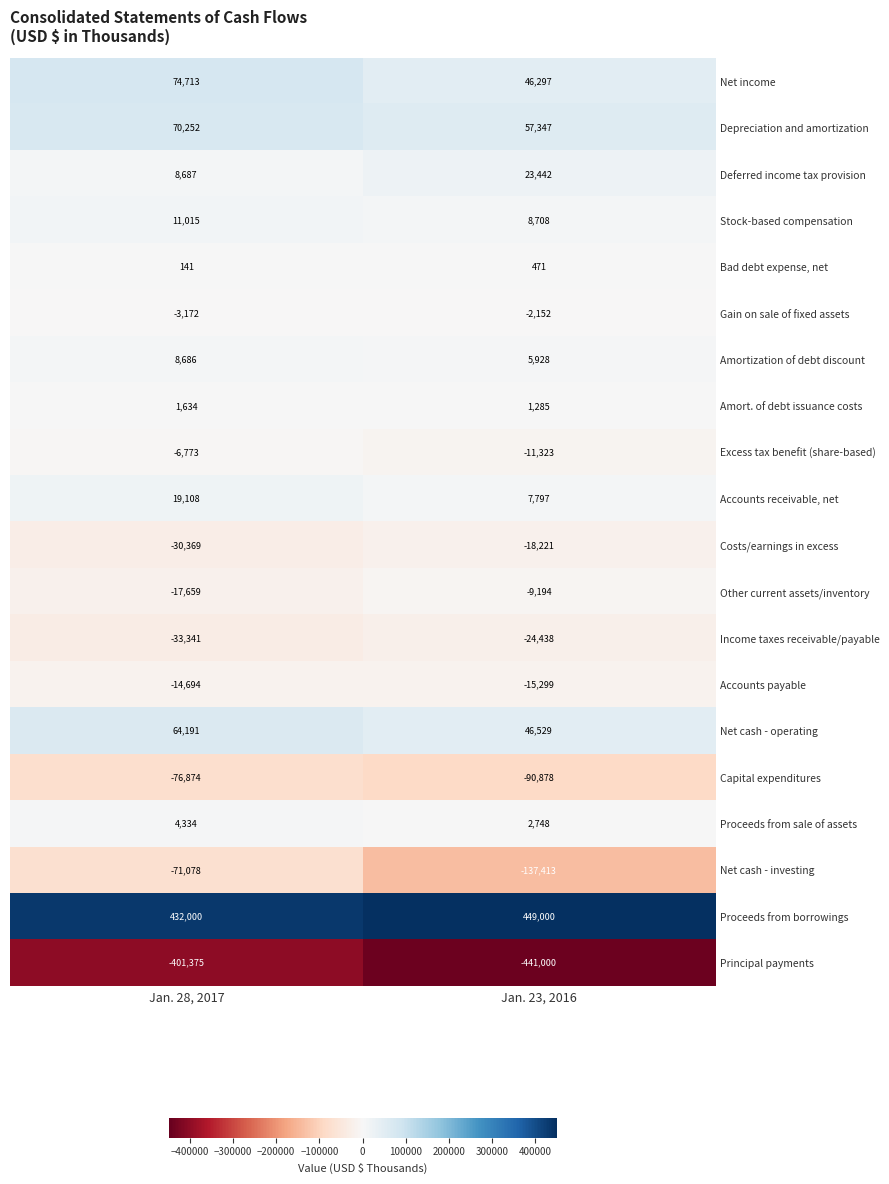

Is the value of Net cash - operating at Jan. 23, 2016 greater than the value of Depreciation and amortization at Jan. 28, 2017?

No